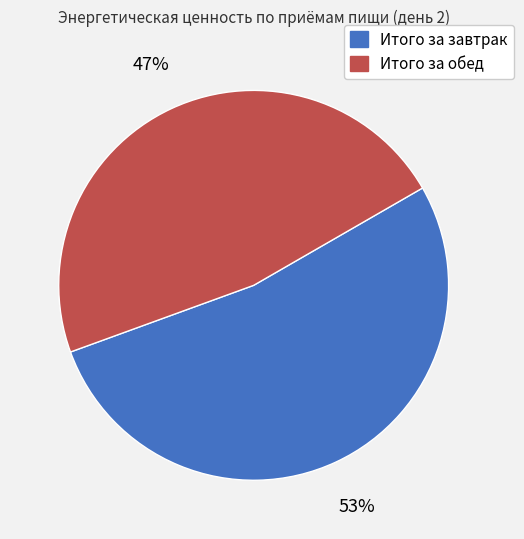

Combined, do Итого за обед and Итого за завтрак account for over 50%?

Yes